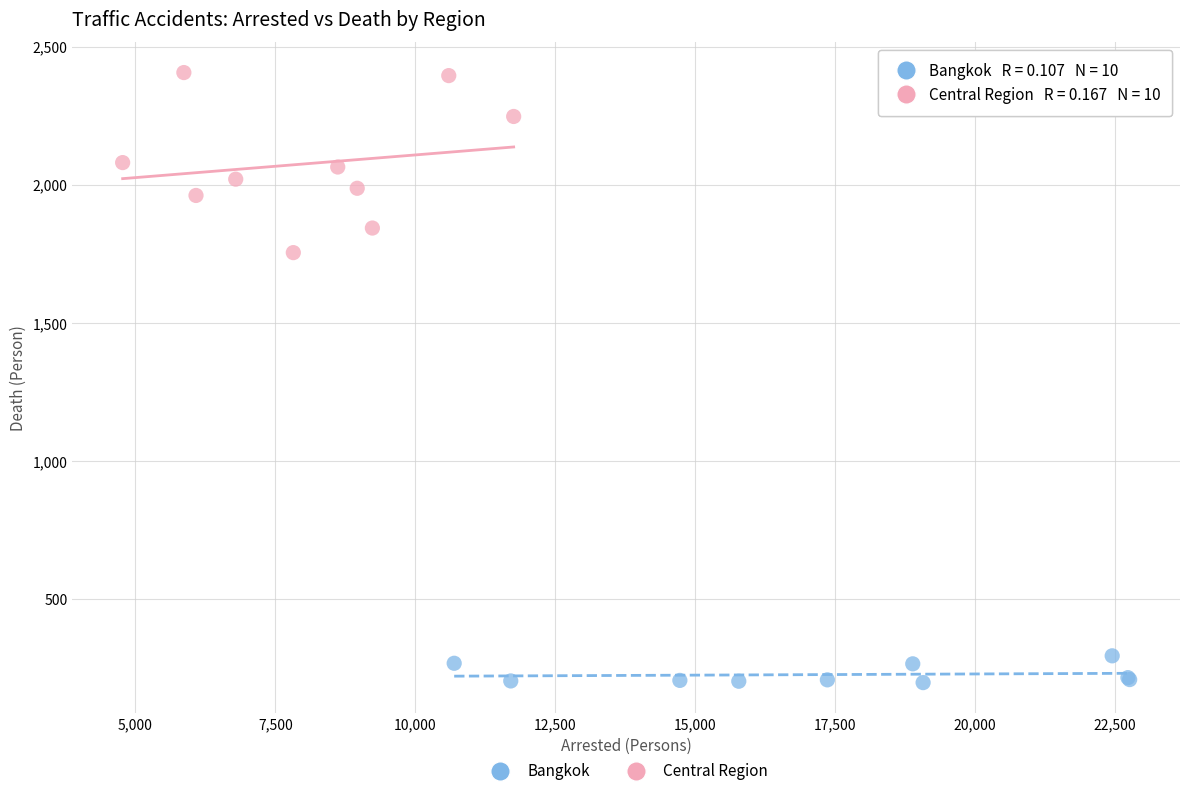

Which series reaches the maximum Y coordinate?

Central Region